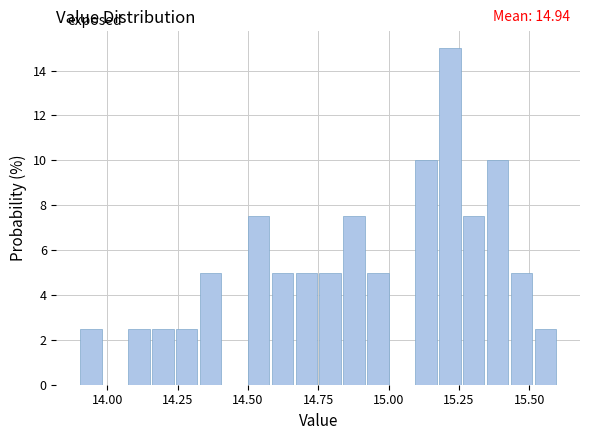

Around what value on the x-axis is the tallest bar? Give the approximate position of its centre, as read against the axis.

15.20